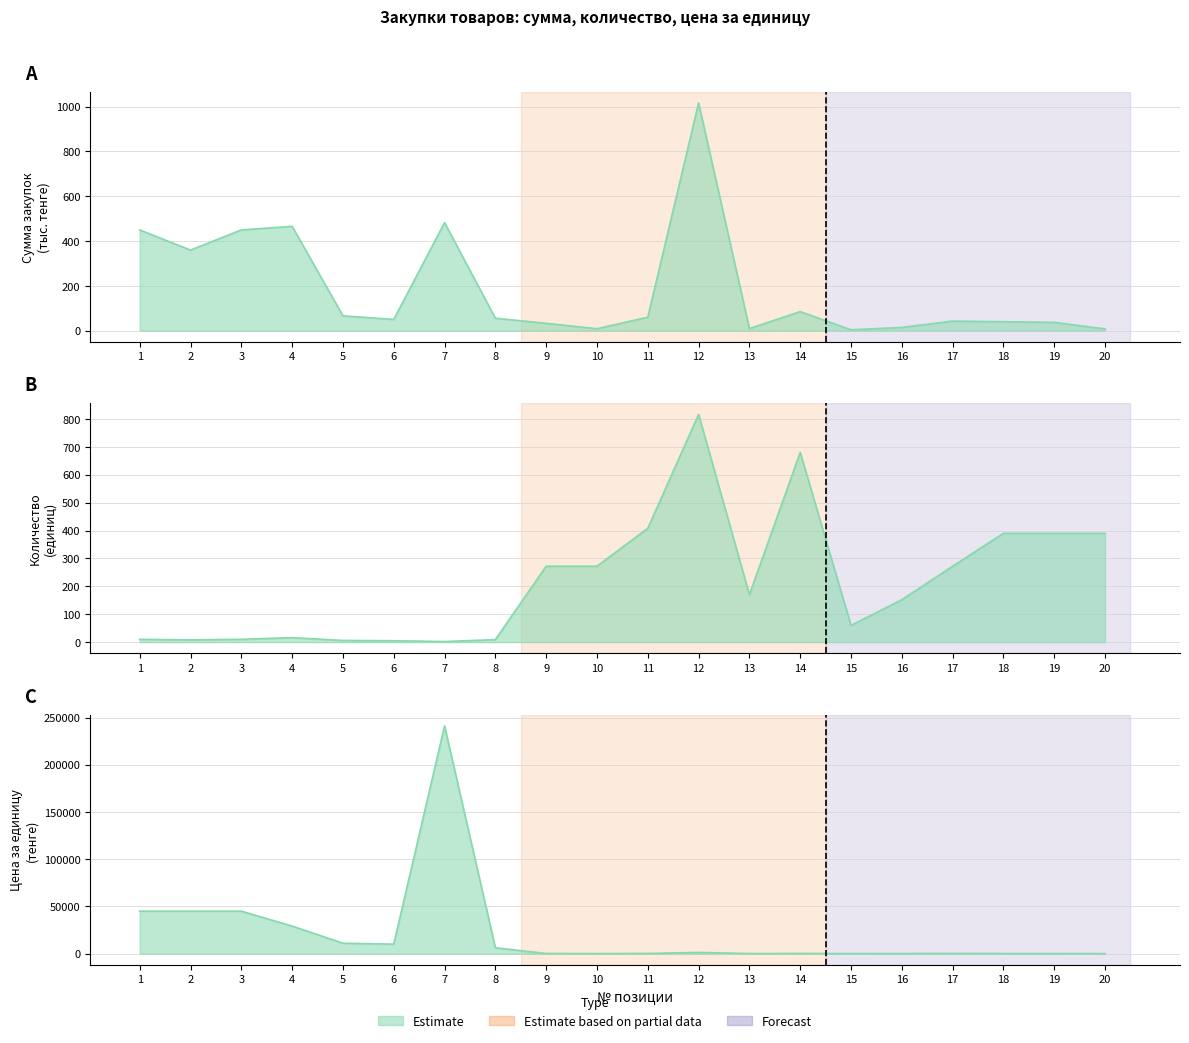

Is it true that Цена за единицу equals 11000.0 at 5?

True